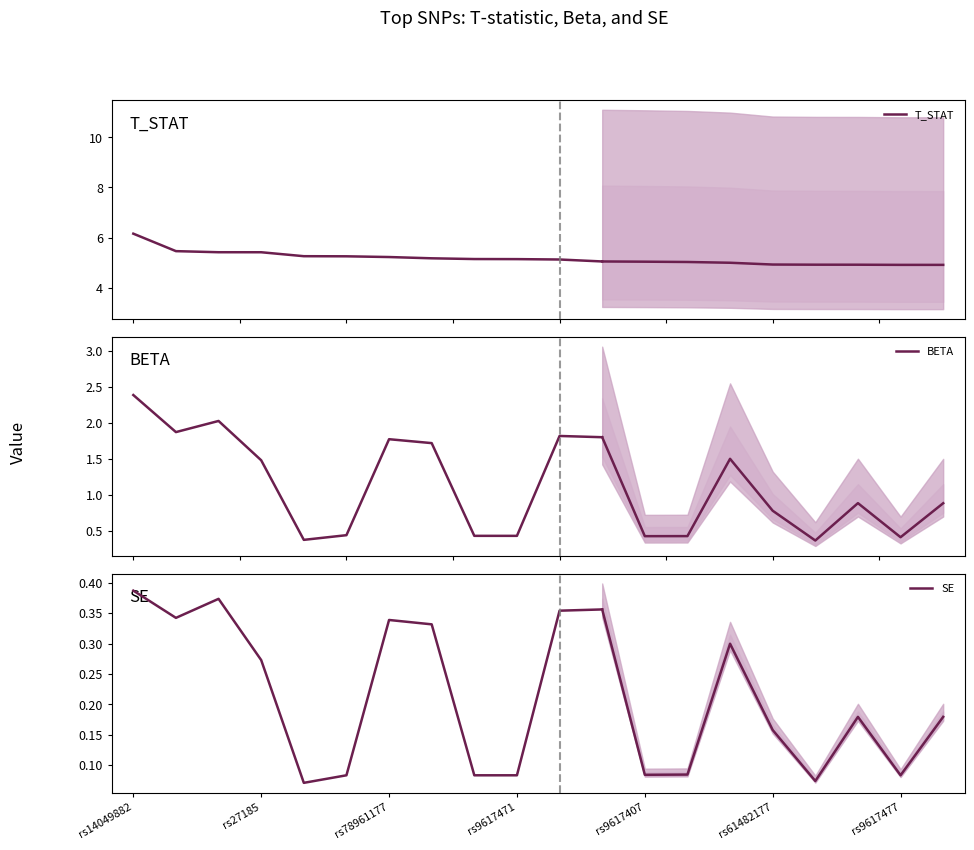

Is the value of SE at rs27185 greater than the value of BETA at rs9617471?

No